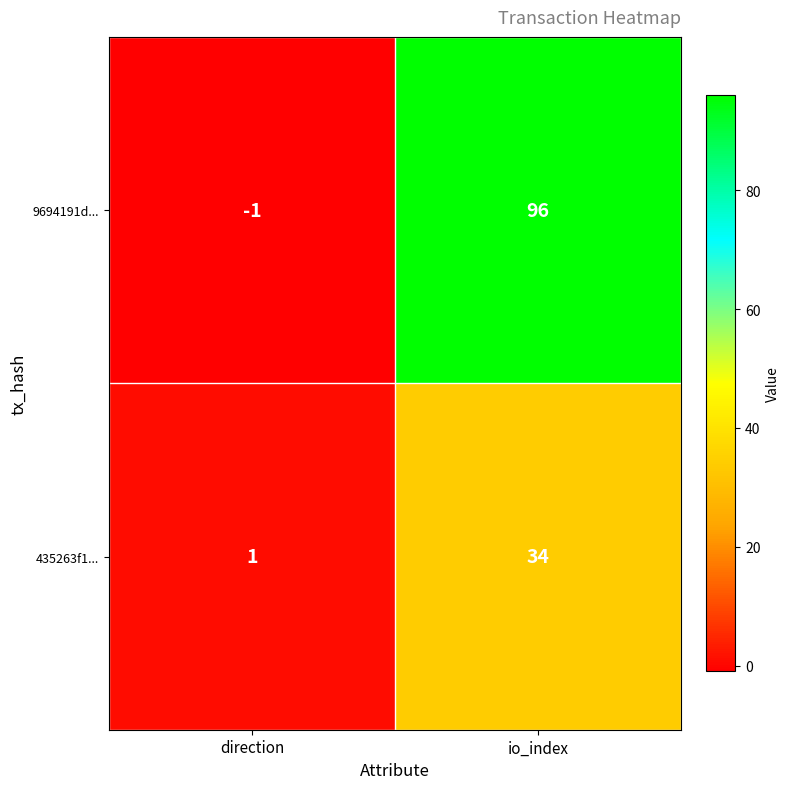

What is the spread (max minus min) of values at io_index?

62